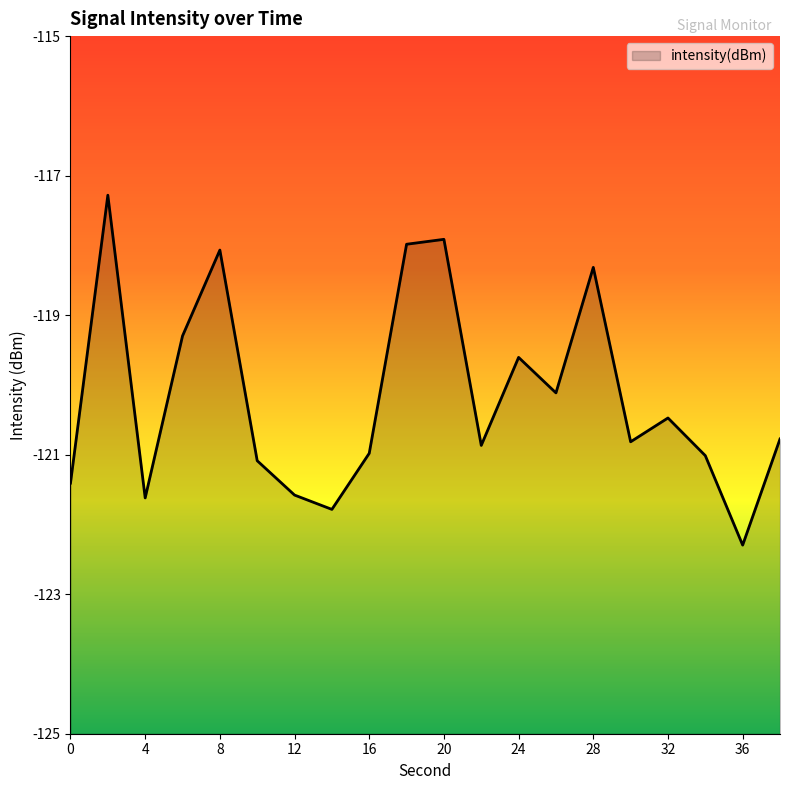

What is the value of the 13th point from the left?

-119.6